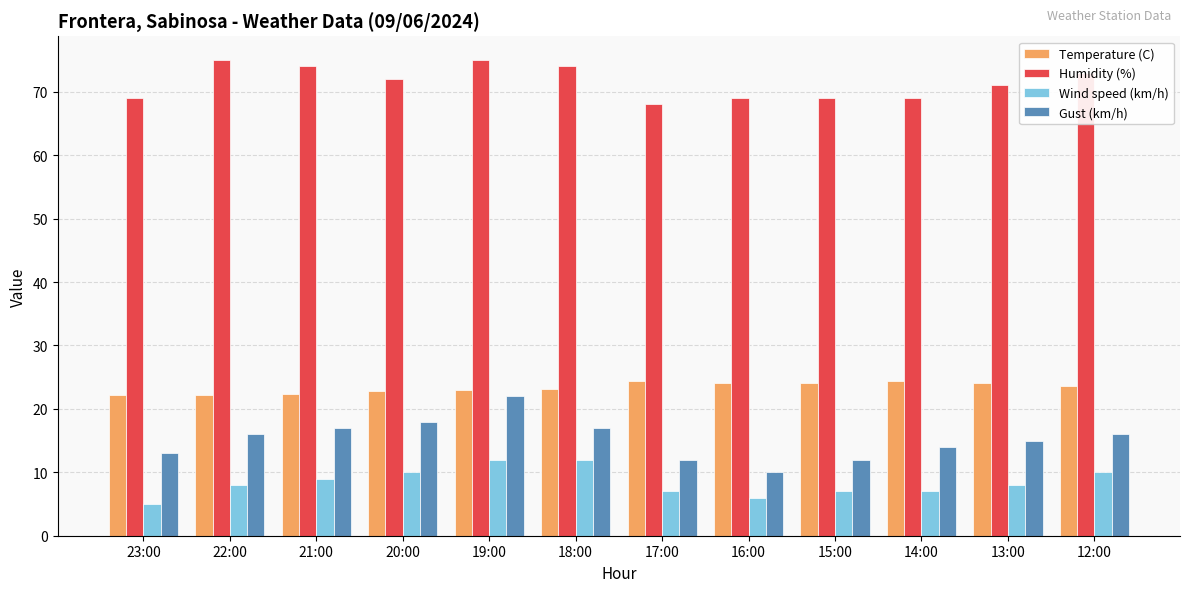

Is the value of Wind speed (km/h) at 17:00 greater than the value of Gust (km/h) at 13:00?

No